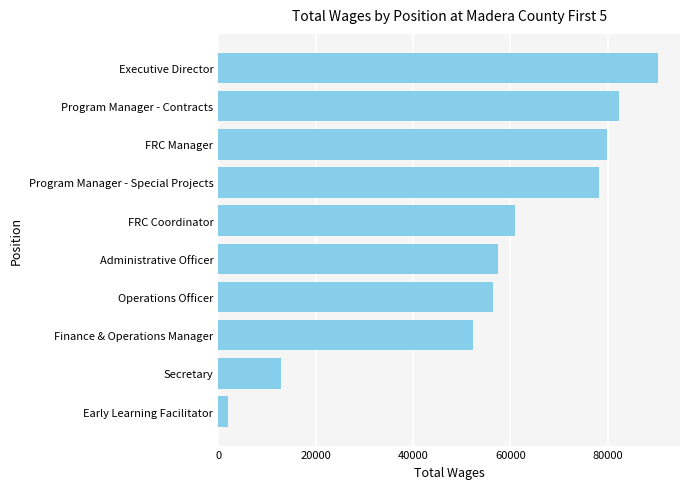

Is it true that the value at Program Manager - Special Projects is 78091?

True